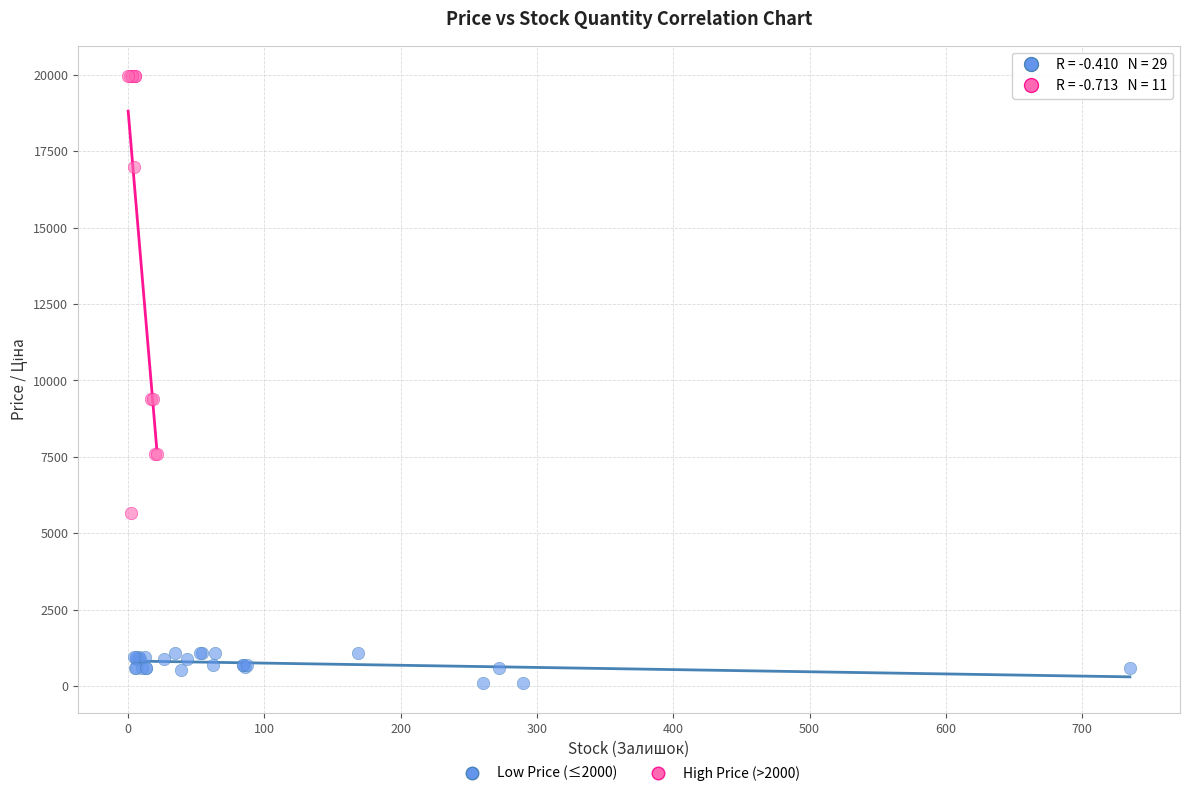

Which series has the widest spread of Y values?

High Price (>2000)